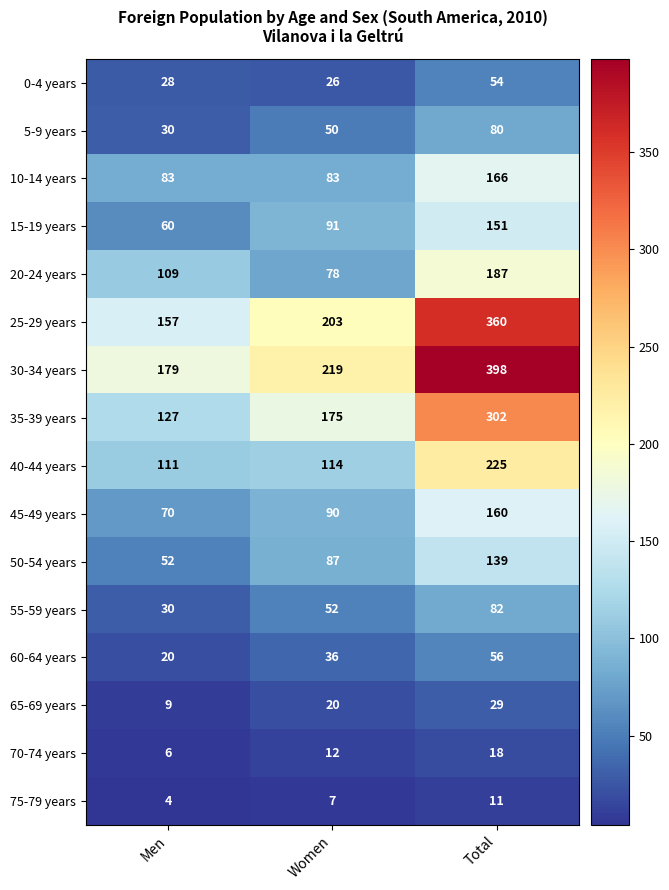

Which label corresponds to the smallest value in the chart?

Men